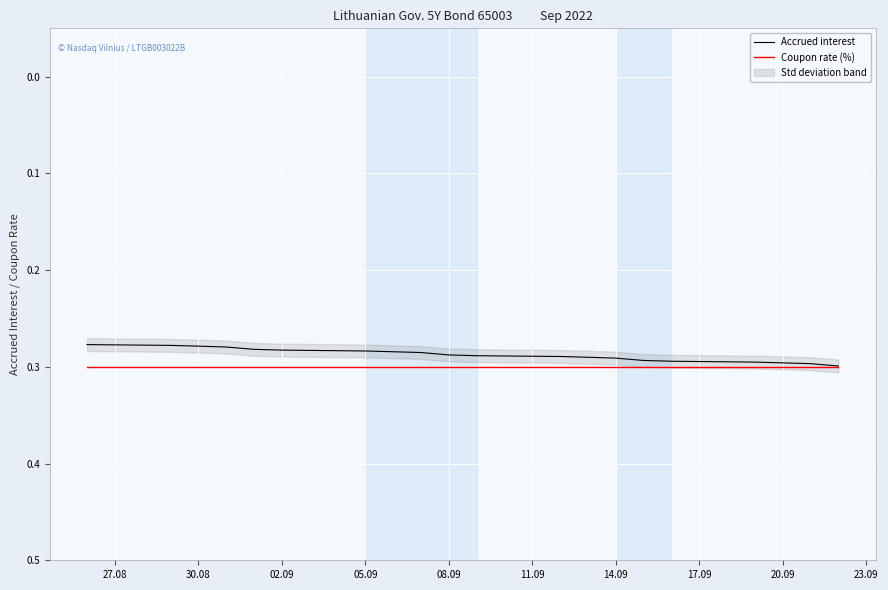

How many lines are shown in the chart?

2